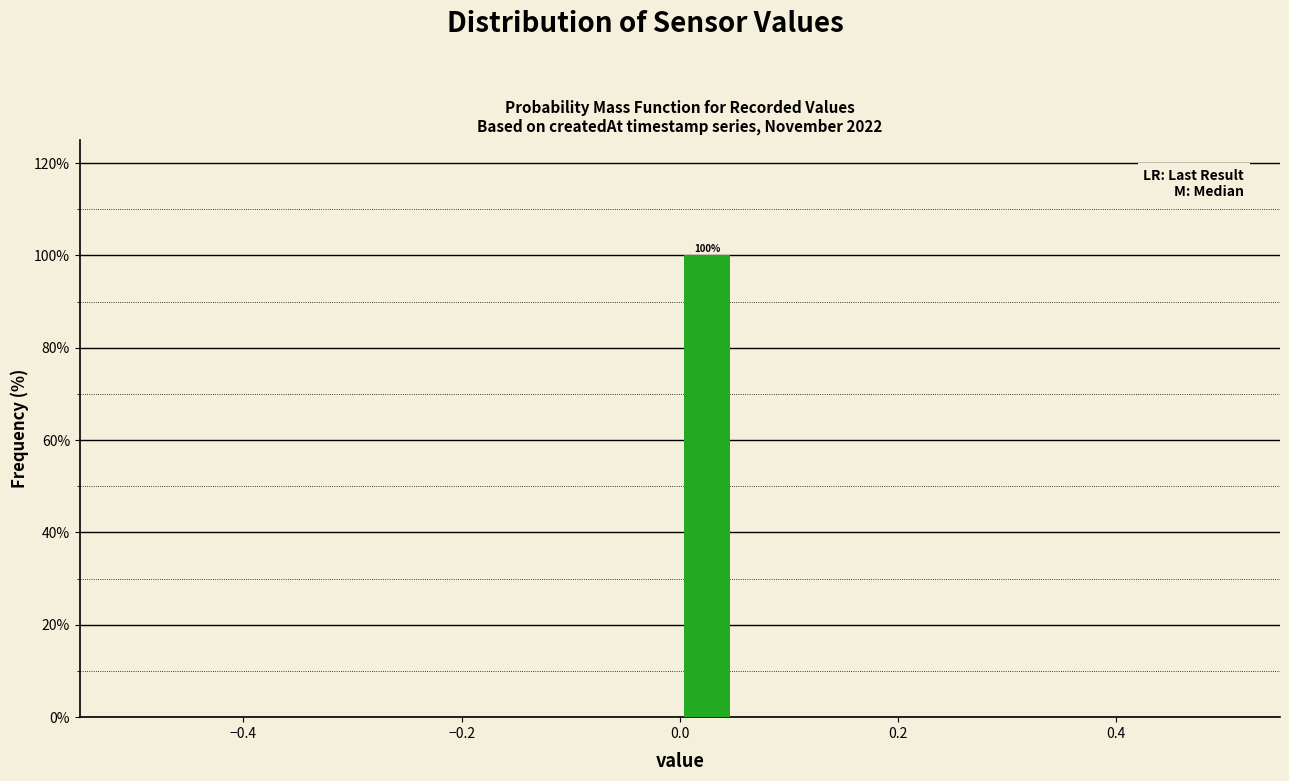

Around what value on the x-axis is the tallest bar? Give the approximate position of its centre, as read against the axis.

0.02